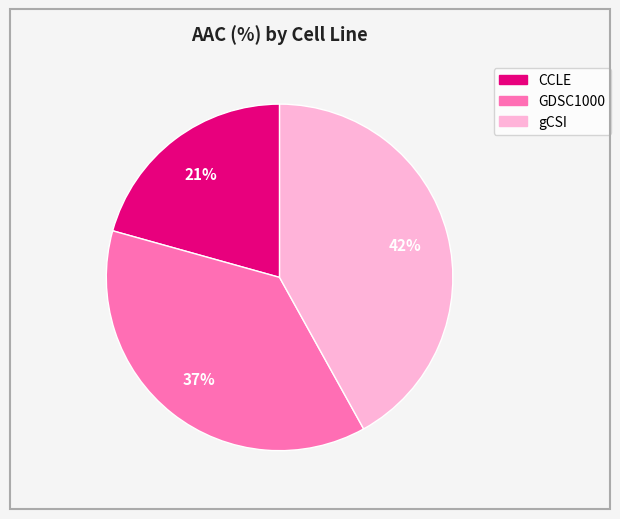

To the nearest percent, what is the combined percentage of CCLE and gCSI?

63%